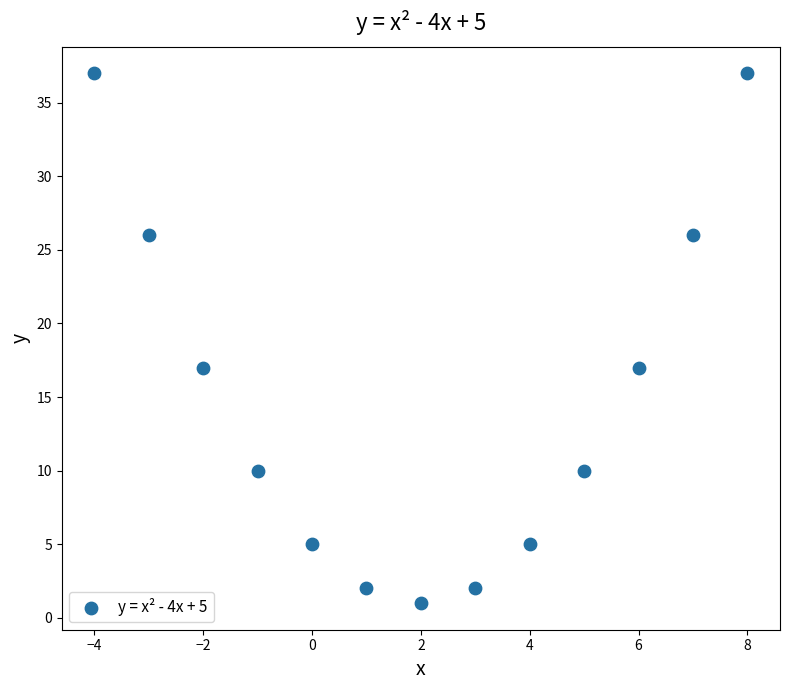

What is the range of Y values (max minus min)?

36